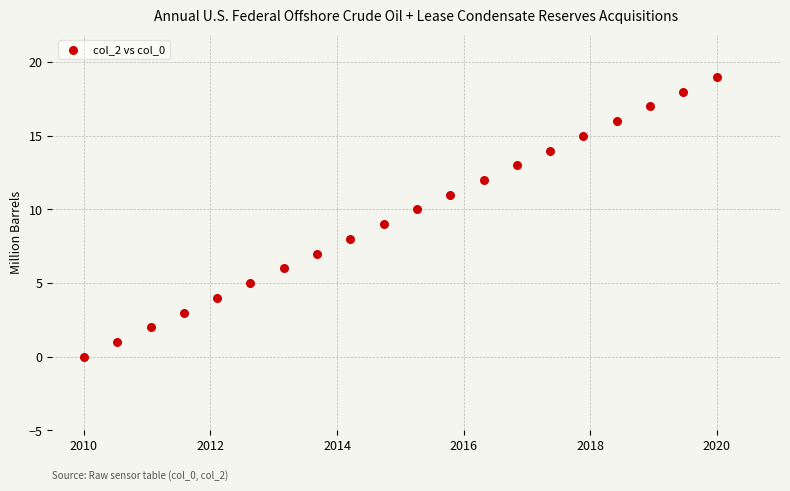

What is the range of Y values (max minus min)?

19